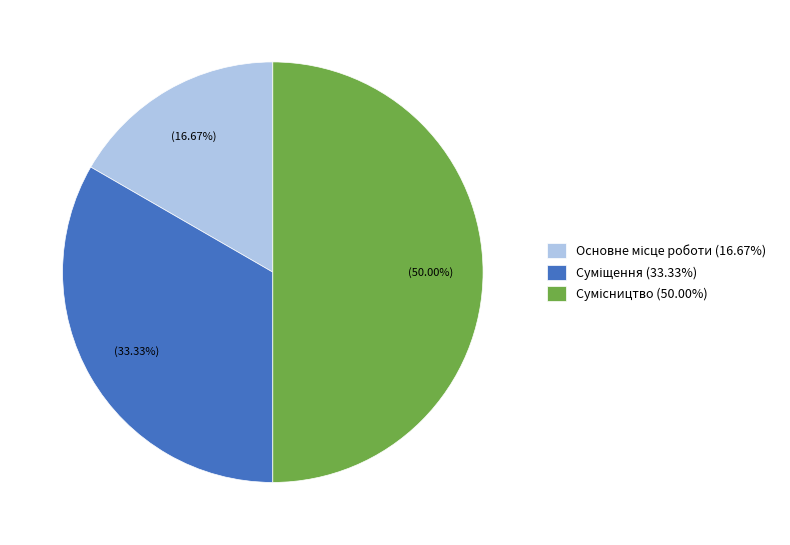

The Основне місце роботи slice represents 29% of the pie. True or false?

False